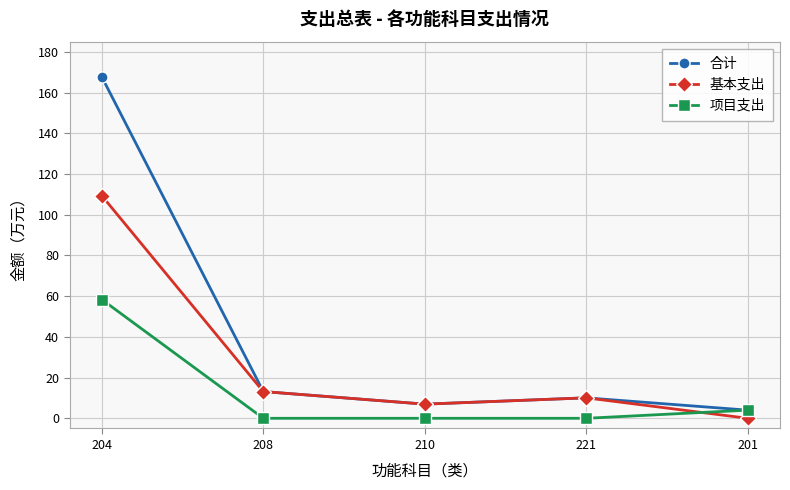

What is the label of the 5th point from the right?

204